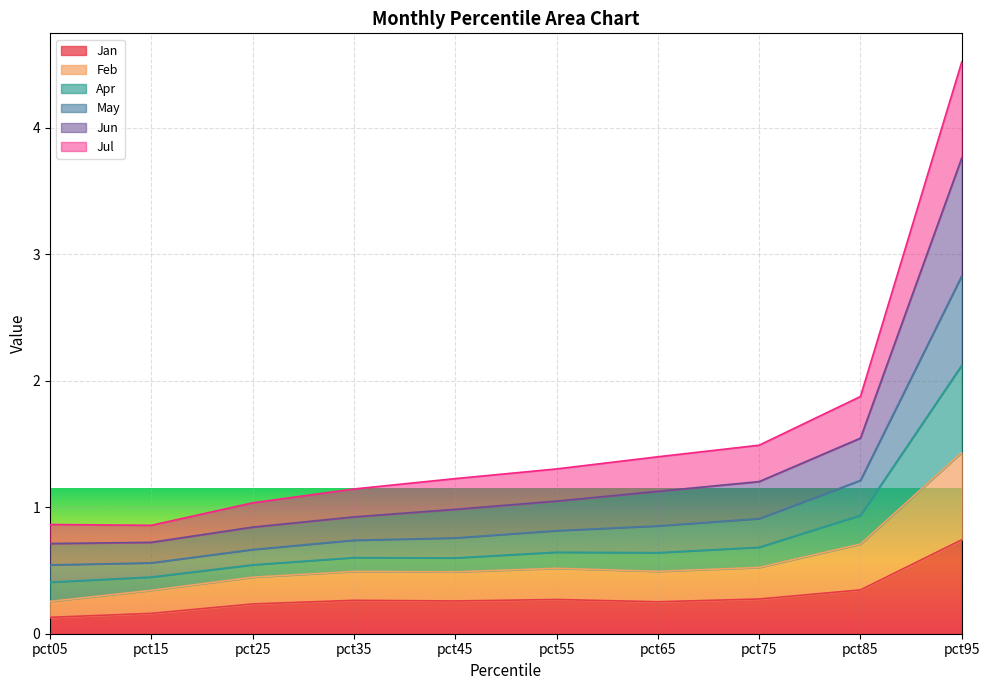

Is the value of Apr at pct65 greater than the value of Feb at pct45?

Yes